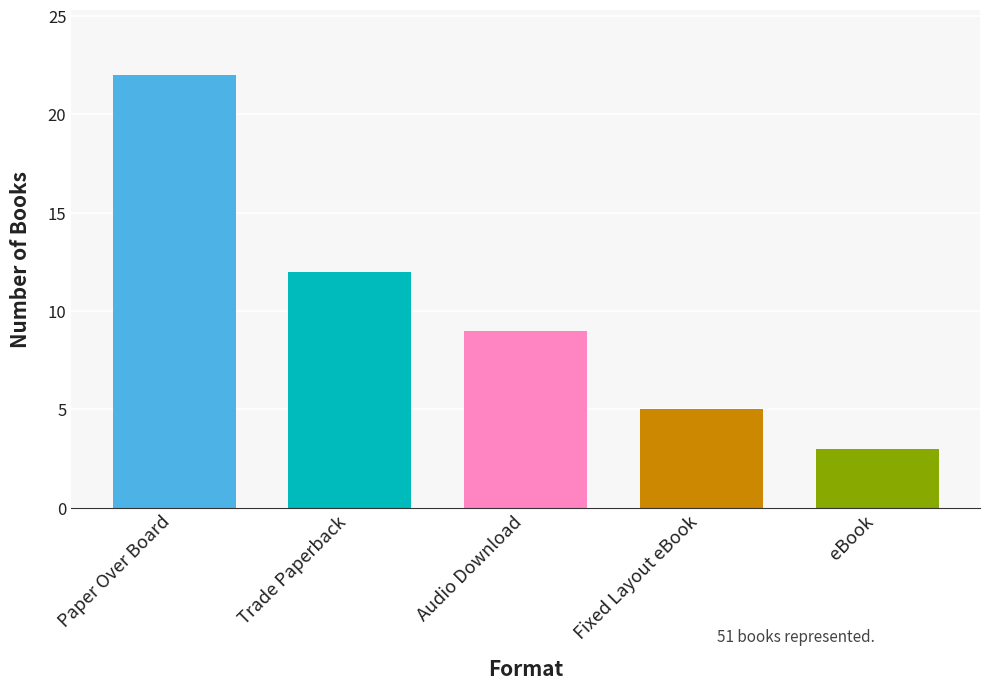

What is the change in value from Audio Download to Fixed Layout eBook?

-4